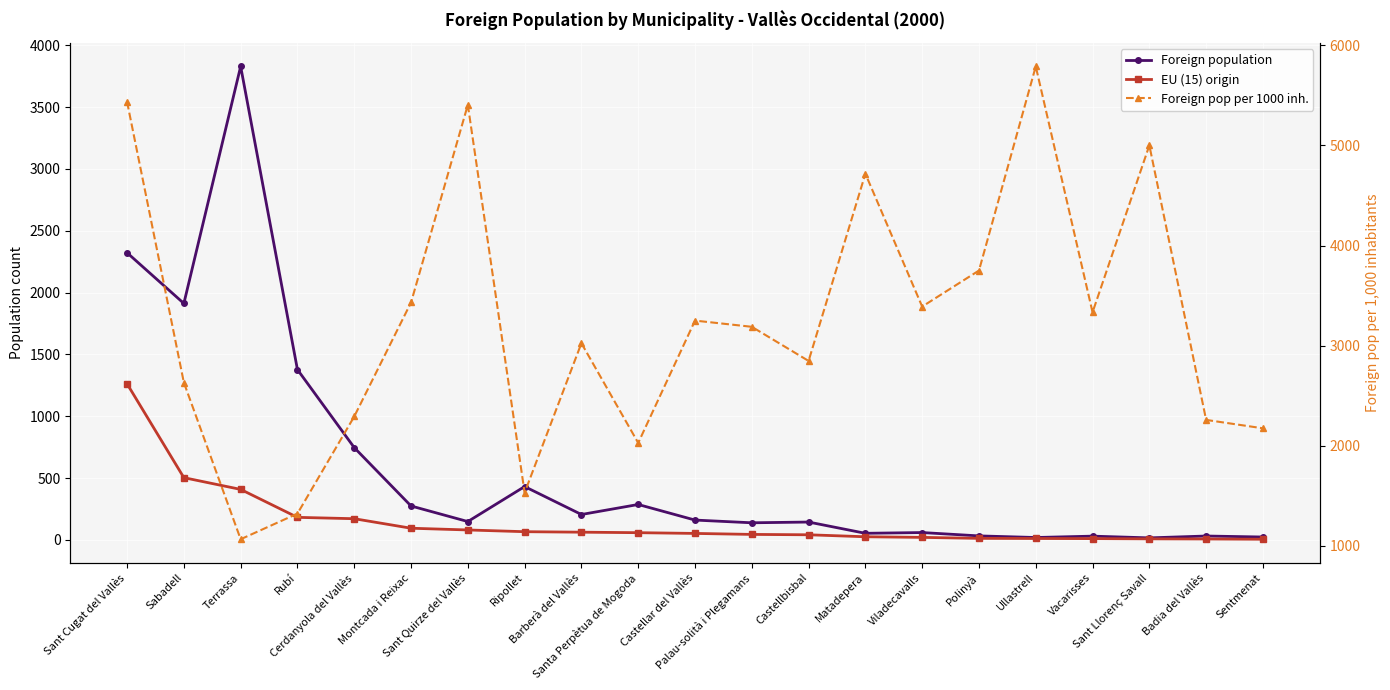

True or false: EU (15) origin and Foreign population cross at least once.

False